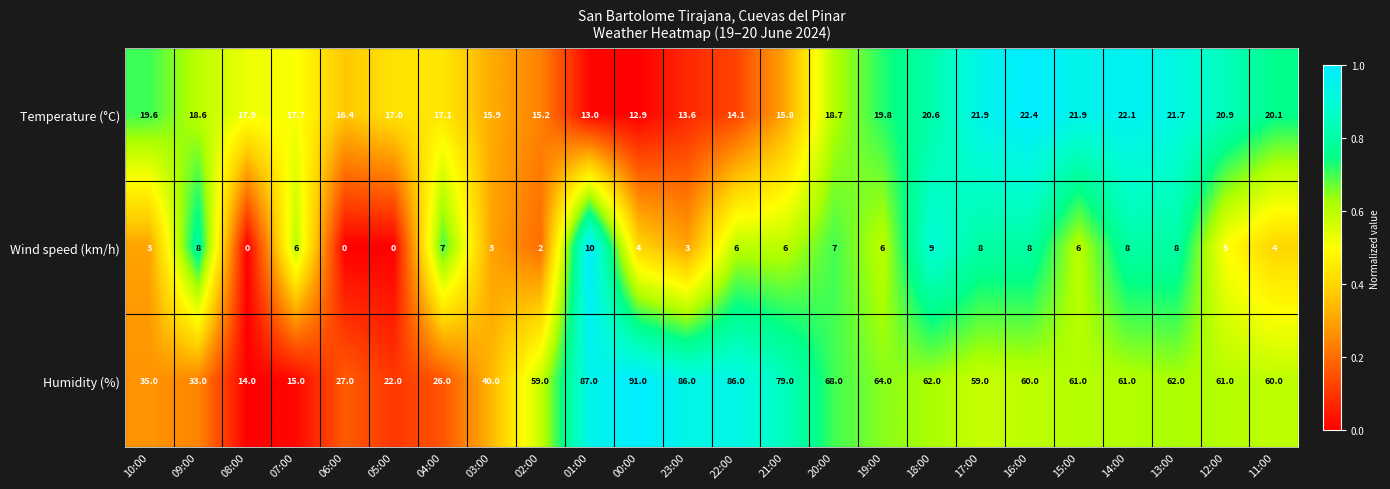

Count the number of categories in the chart.

24